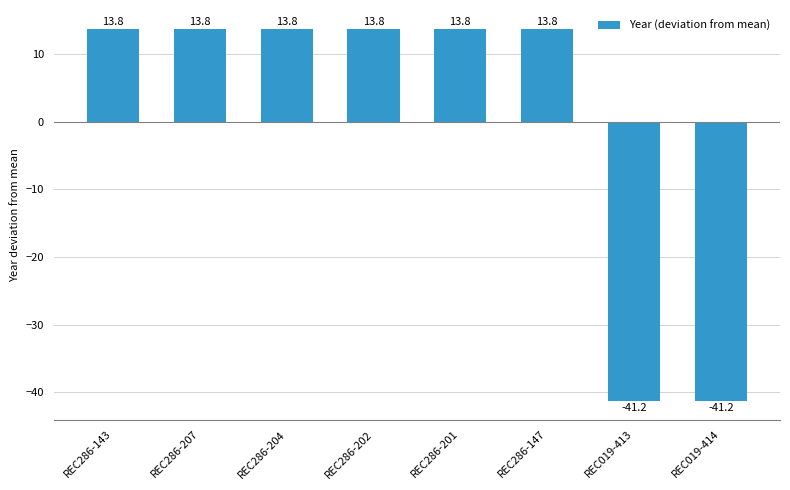

What is the change in value from REC286-143 to REC019-414?

-55.0